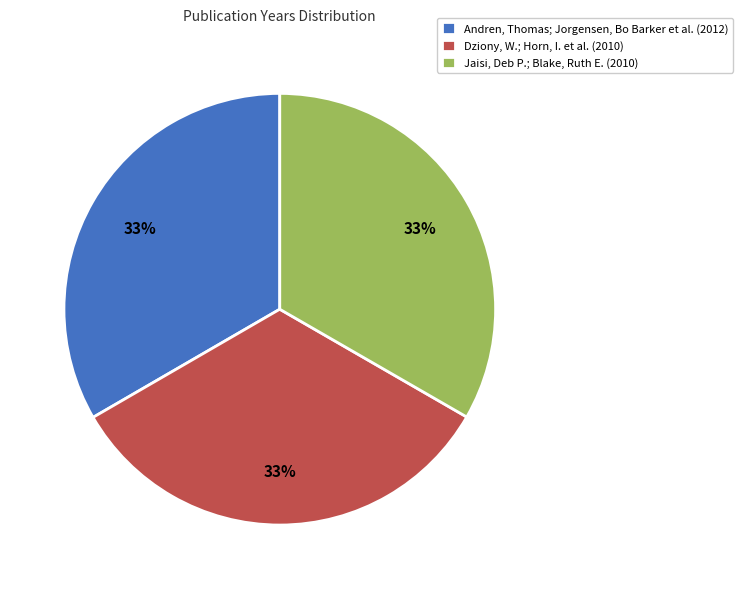

Do Jaisi, Deb P.; Blake, Ruth E. (2010) and Andren, Thomas; Jorgensen, Bo Barker et al. (2012) together represent more than half of the pie?

Yes